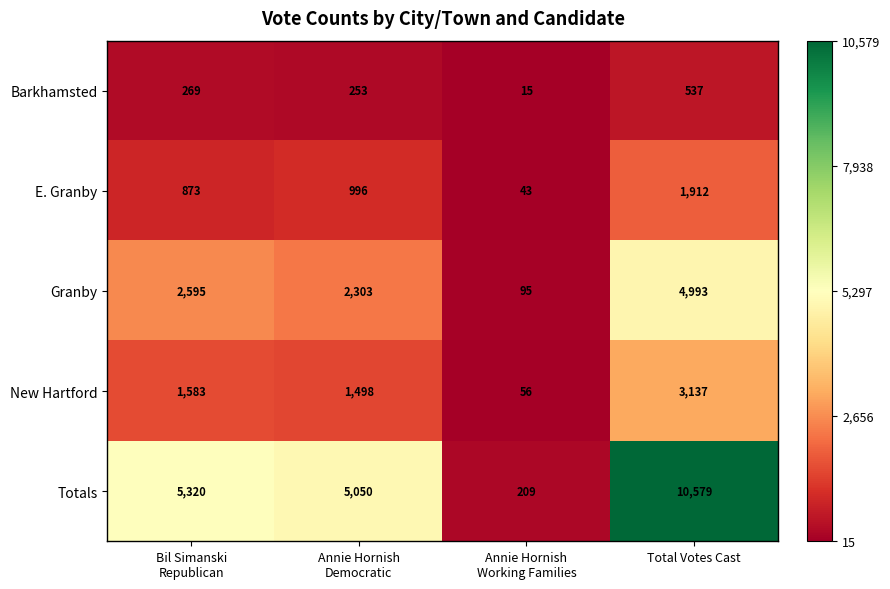

How many data points in Barkhamsted are less than 269?

2